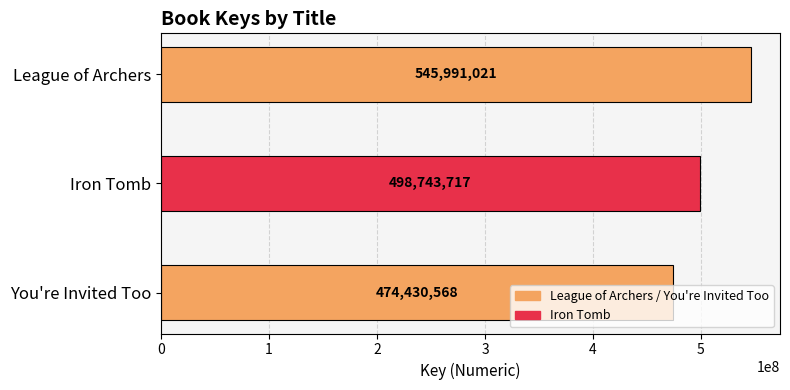

Count the values in the range 474430568 to 545991021.

3